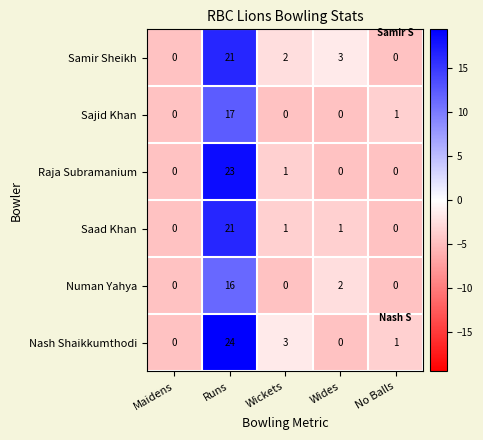

Reading right to left, extract all data points from this chart.

Samir Sheikh: 0	3	2	21	0
Sajid Khan: 1	0	0	17	0
Raja Subramanium: 0	0	1	23	0
Saad Khan: 0	1	1	21	0
Numan Yahya: 0	2	0	16	0
Nash Shaikkumthodi: 1	0	3	24	0